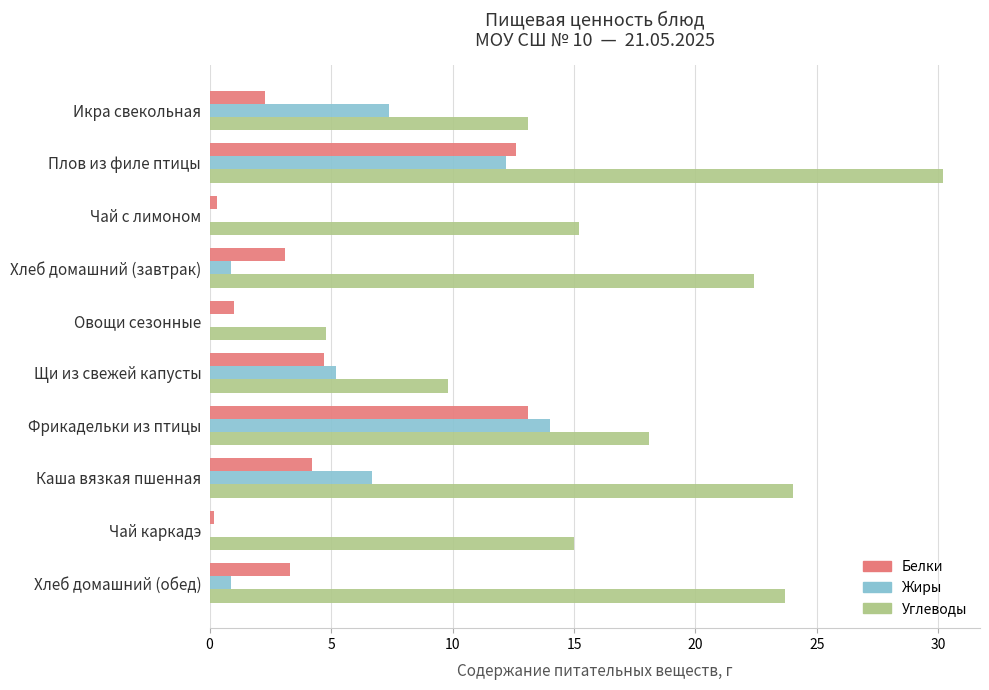

Where is Углеводы nearest to the value 17?

Фрикадельки из птицы